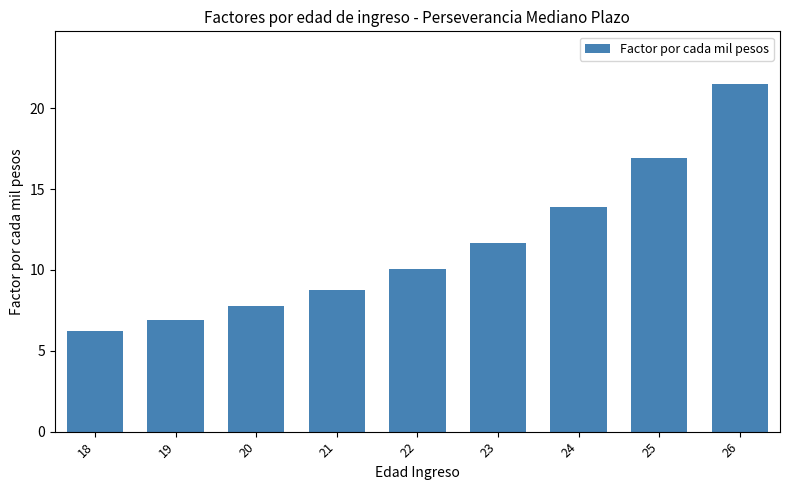

Are the bars horizontal?

No